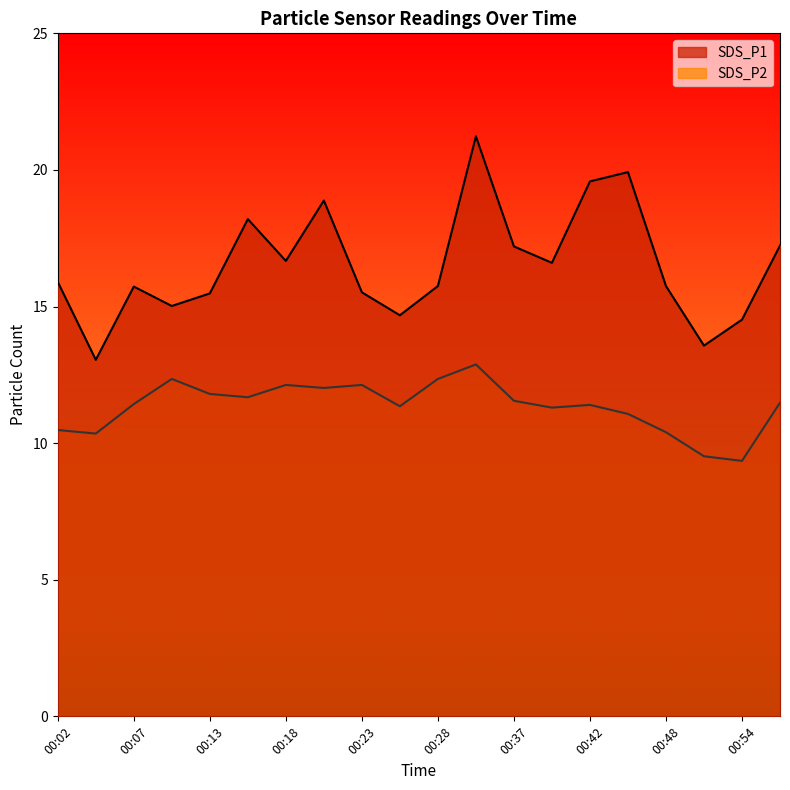

What is the difference between the SDS_P1 values at 00:57 and 00:02?

1.3